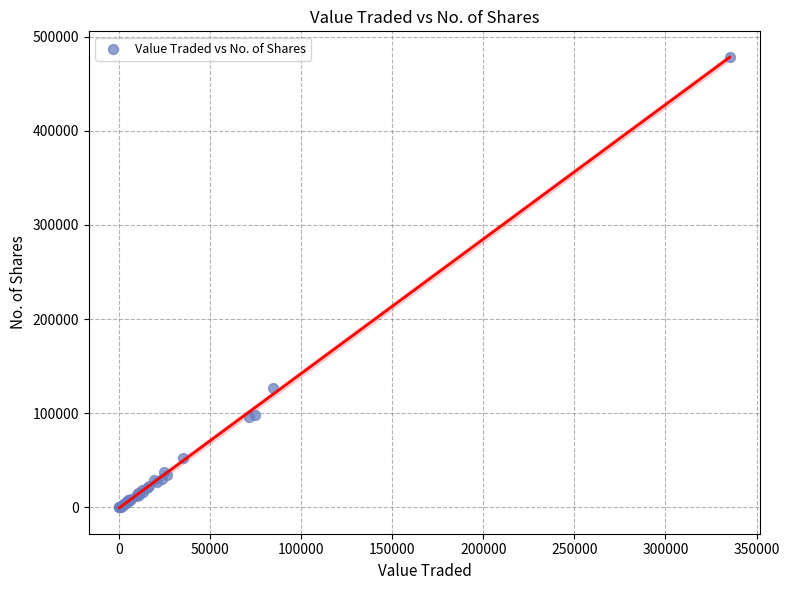

What Y value in the scatter plot is closest to 239427?

126866